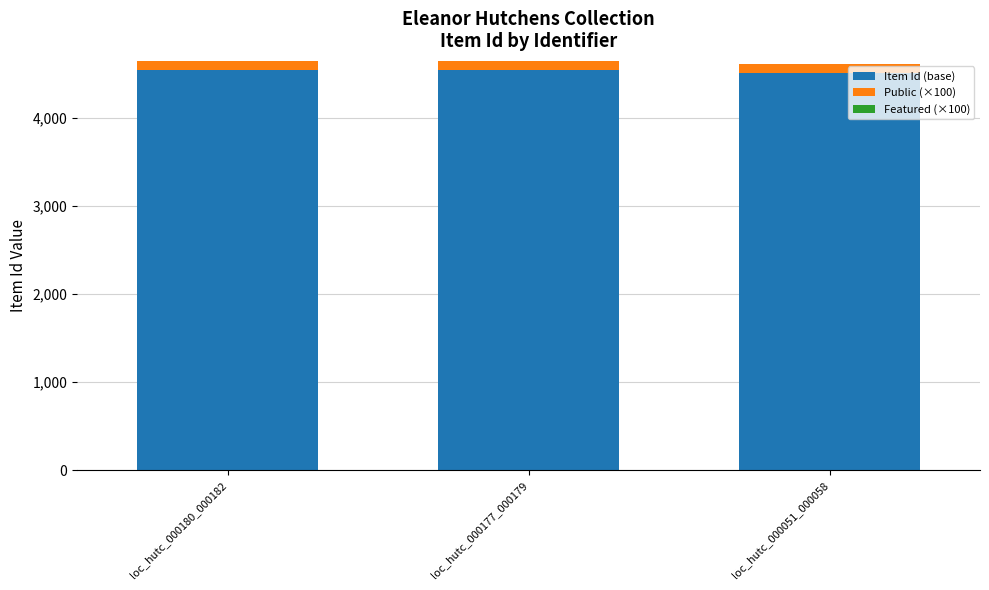

The value of Item Id (base) at loc_hutc_000180_000182 is 4544. True or false?

True